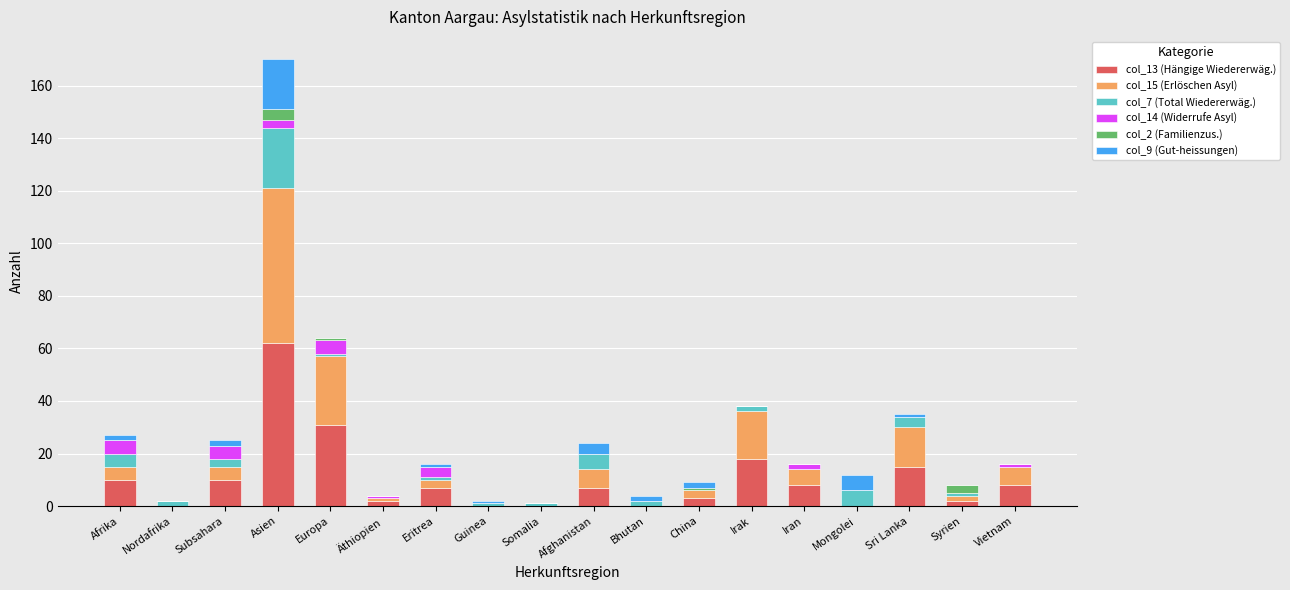

What is the highest value of the col_13 (Hängige Wiedererwäg.) series?

62